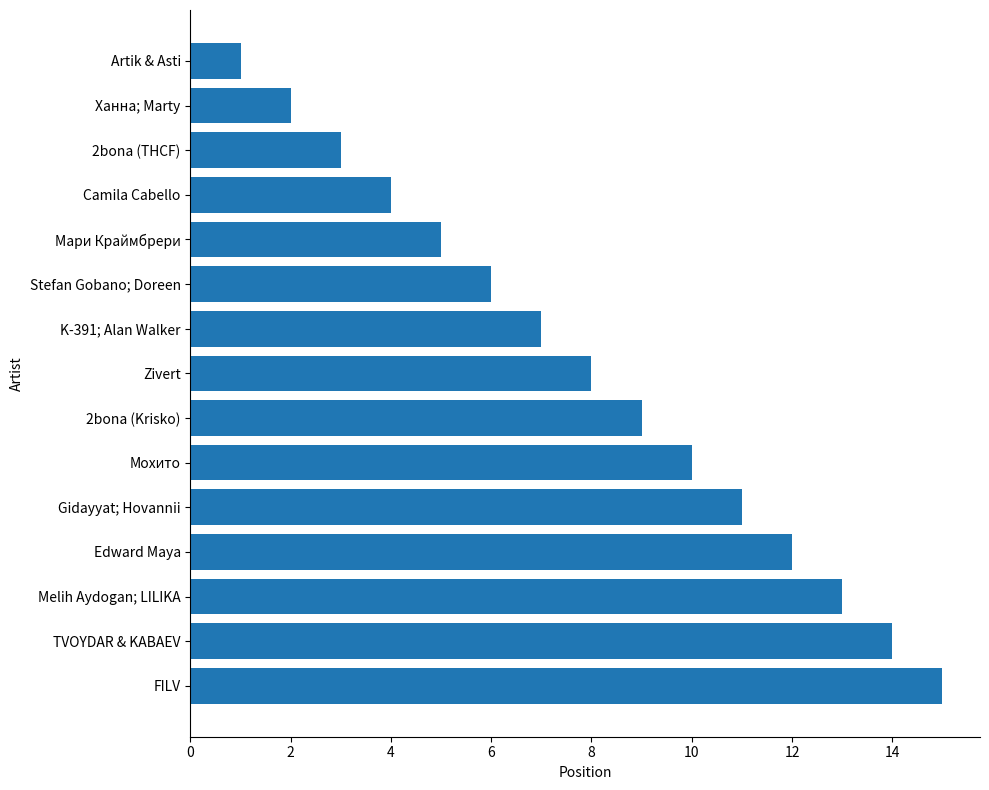

What is the label of the 13th bar from the top?

Melih Aydogan; LILIKA